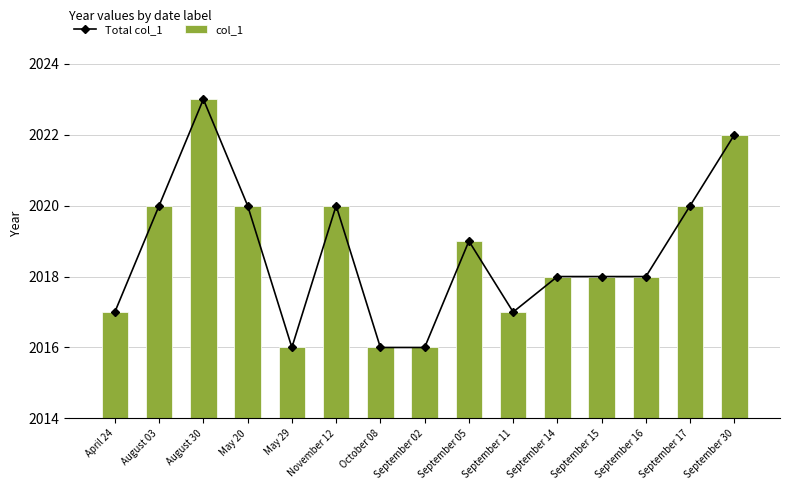

Count the col_1 values in the range 2017 to 2020.

10